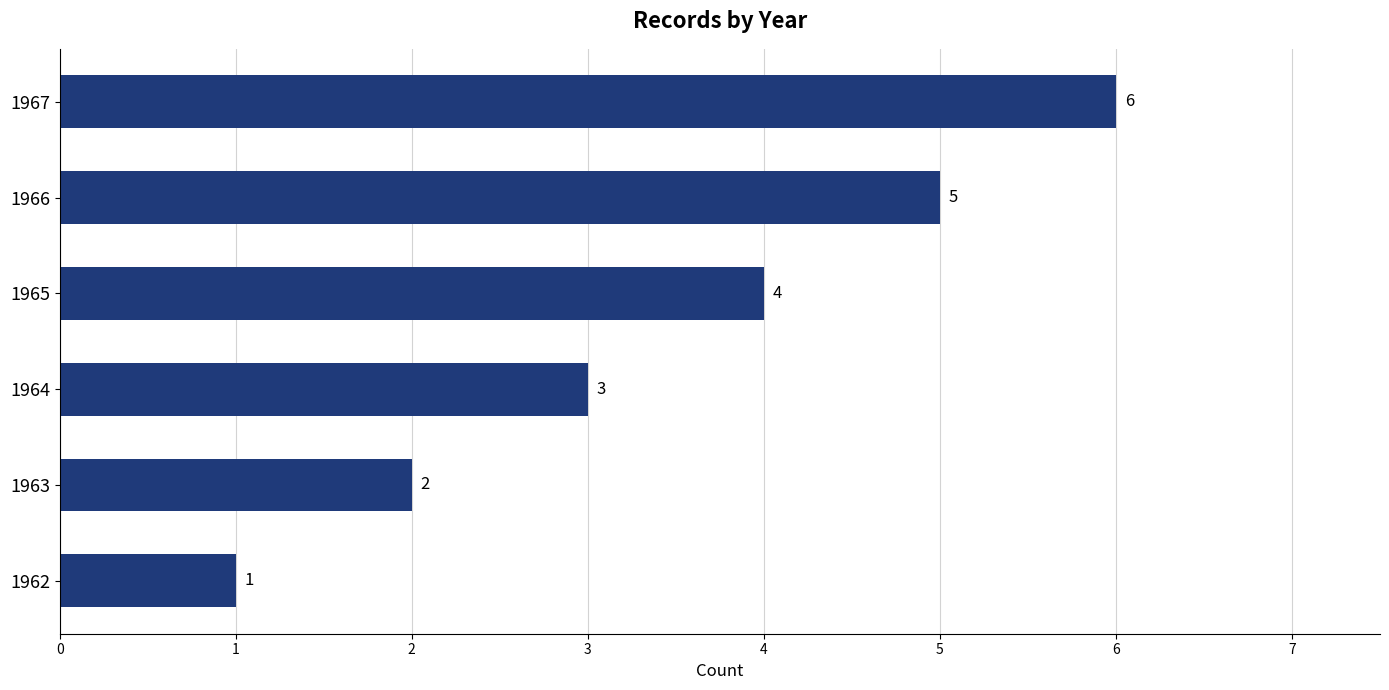

Count the values in the range 2 to 5.

4